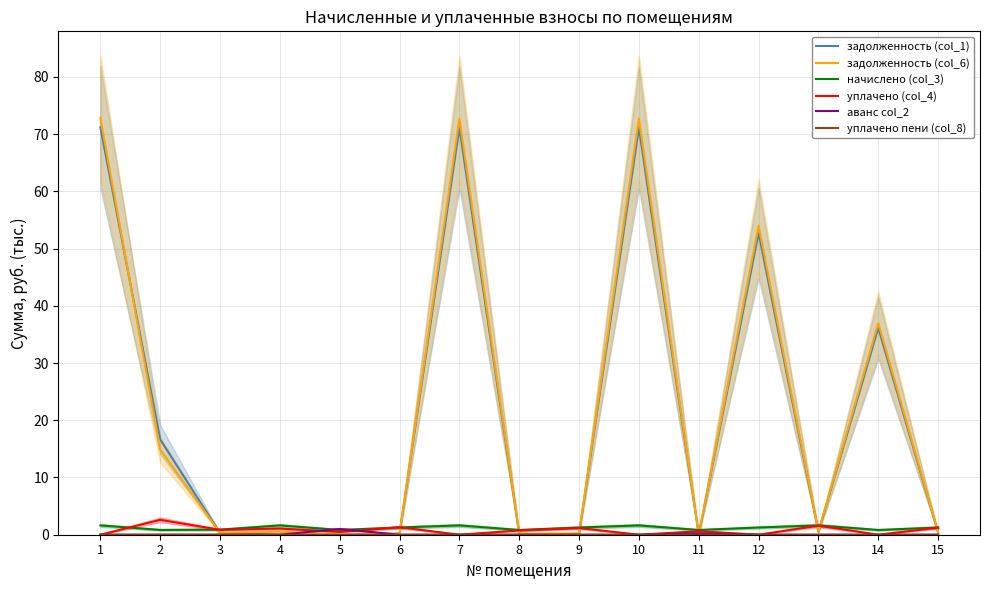

At 7, list the series in order from largest to smallest.

задолженность (col_6), задолженность (col_1), начислено (col_3), уплачено (col_4), аванс col_2, уплачено пени (col_8)